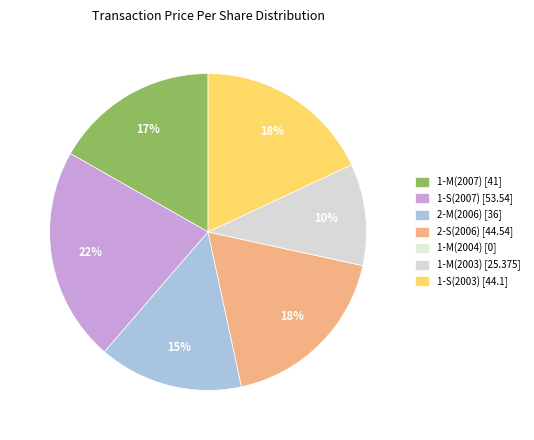

Is 1-M(2007) the majority of the pie?

No